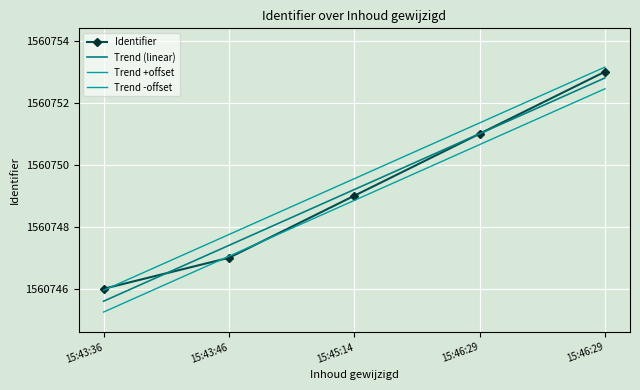

Which series has the largest total across all categories?

Trend +offset